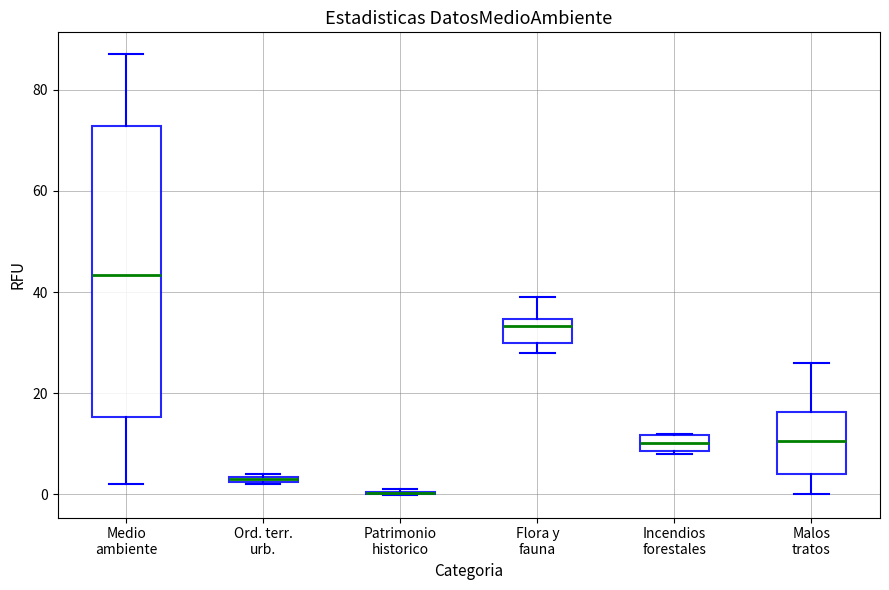

Where is the lower edge of the box for Ord. terr. urb. on the y-axis? The values are not printed on the chart, so give them approximately, as read against the axis.

2